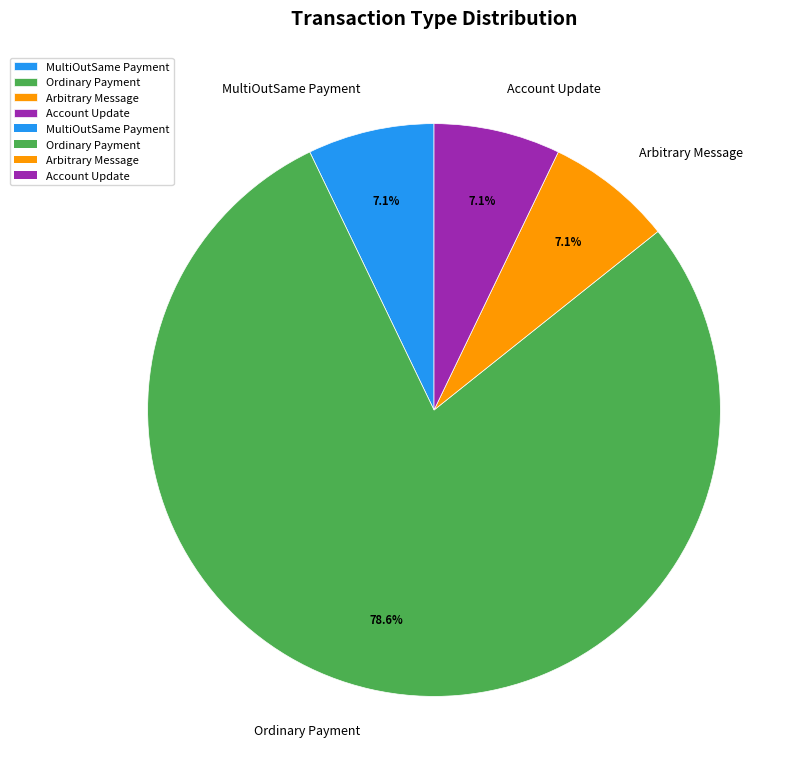

How much of the chart is everything except Account Update?

92.9%